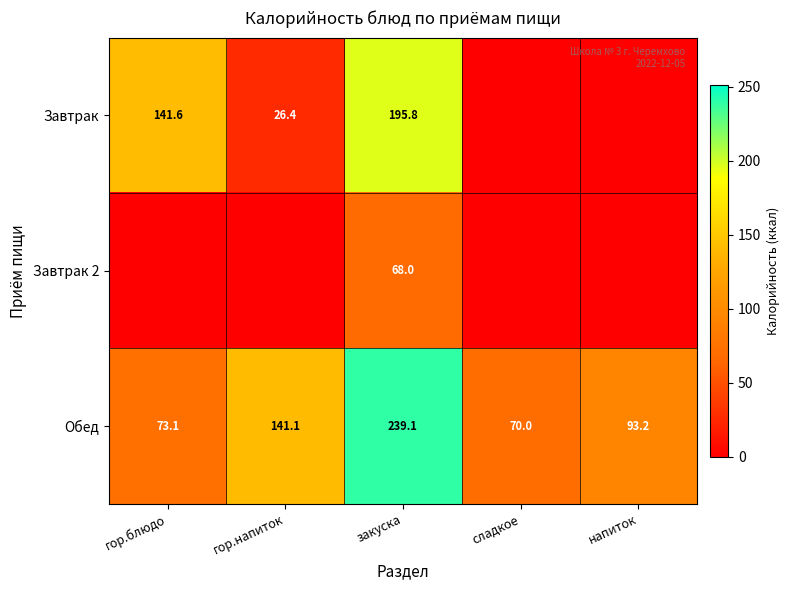

What value does the Обед series have at напиток?

93.2